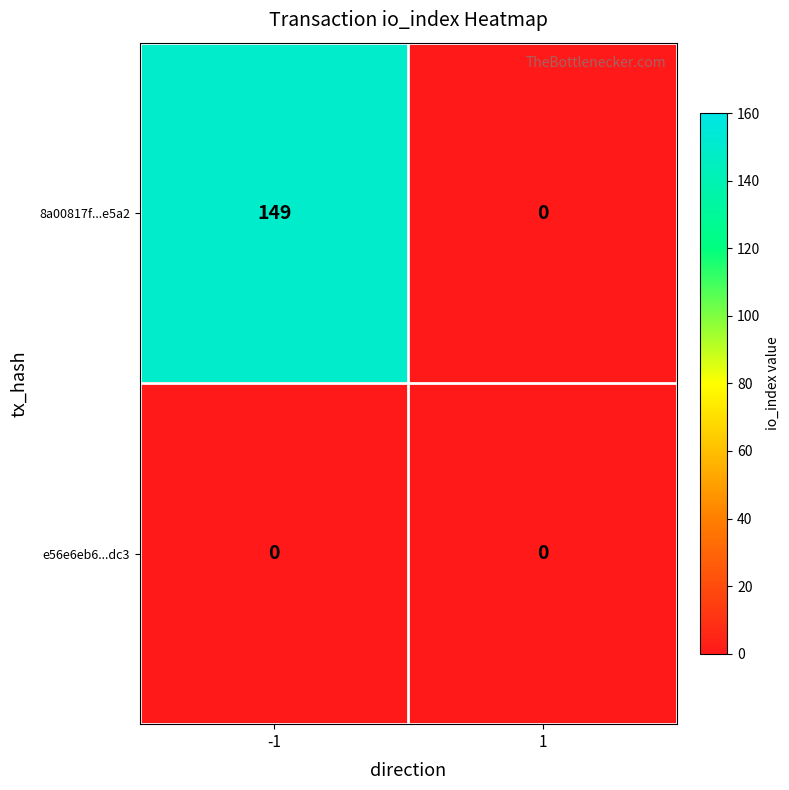

What is the sum of the 8a00817f...e5a2 values at -1 and 1?

149